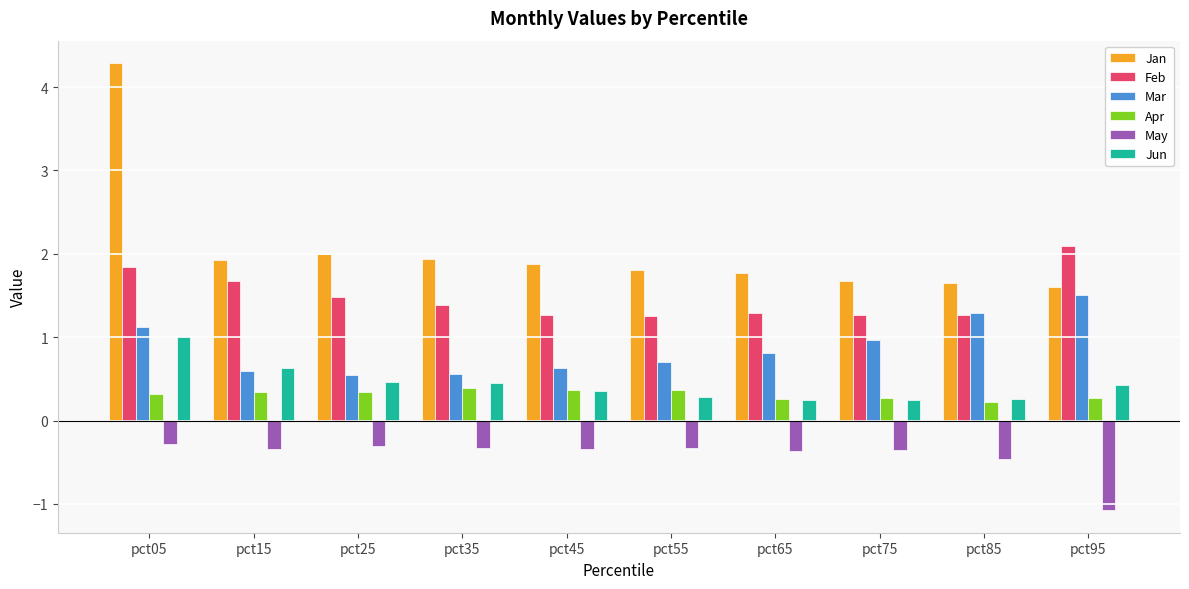

What is the minimum value for Apr?

0.2